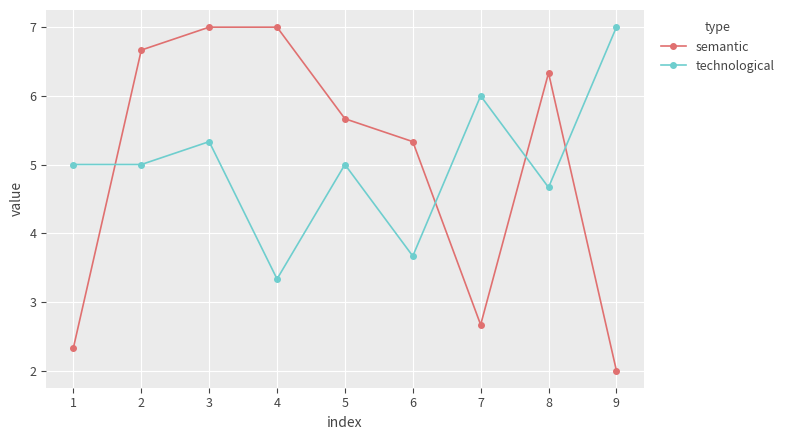

How many lines are shown in the chart?

2